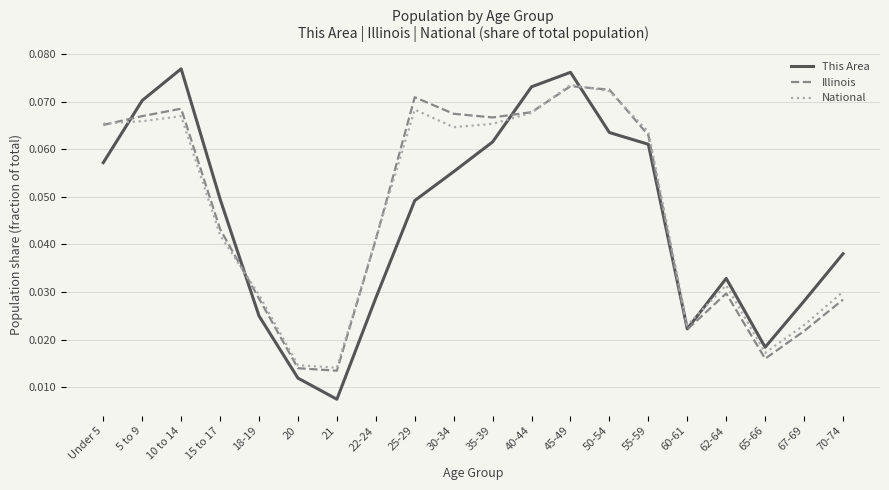

Is the value of This Area at 21 greater than the value of Illinois at 67-69?

No